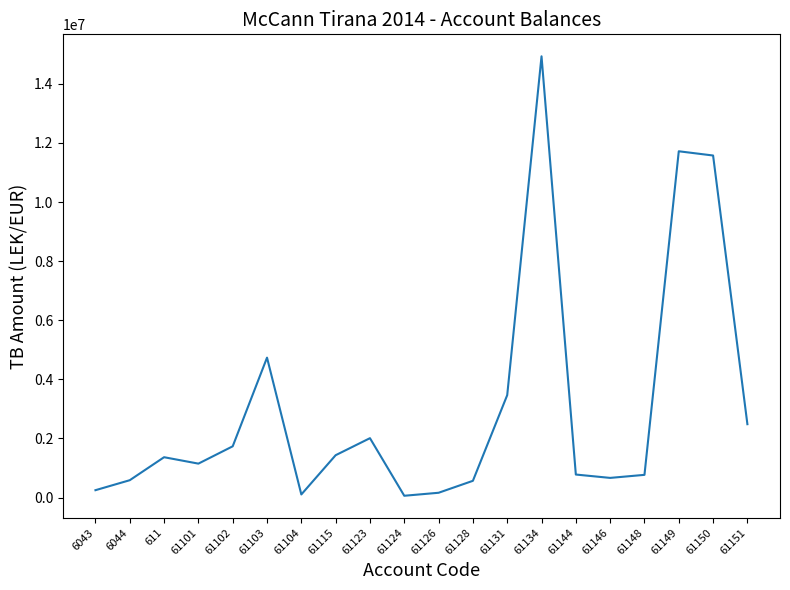

Count the number of categories in the chart.

20